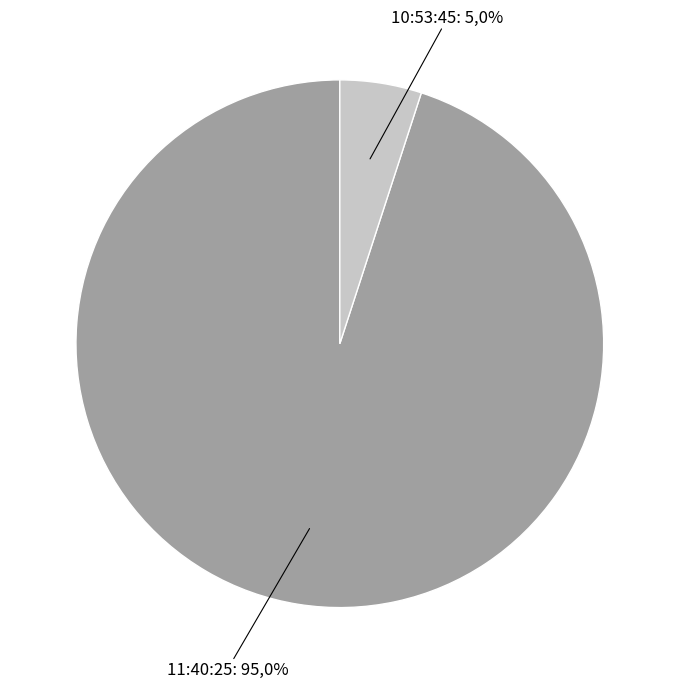

Does any single category account for the majority?

Yes